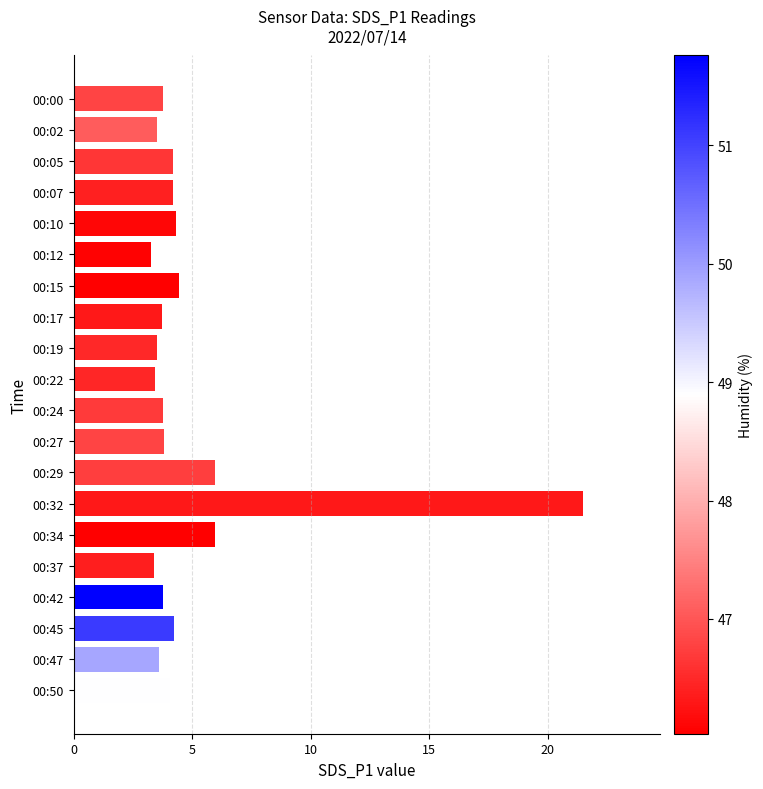

Is it true that the value at 00:02 is 1.5?

False